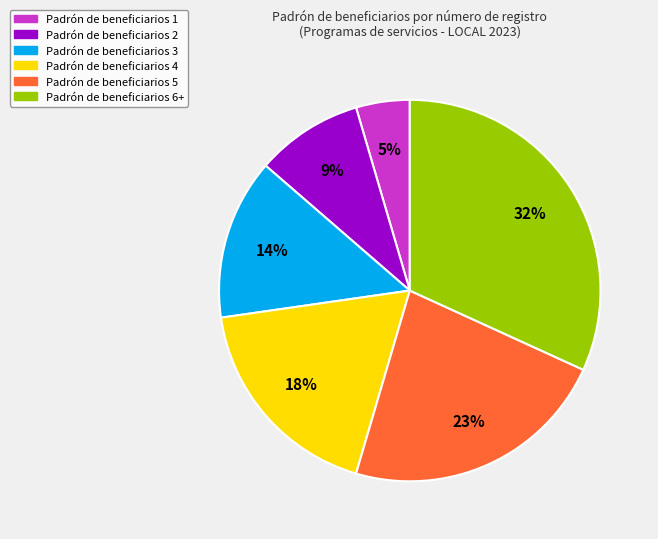

What is the largest slice in the pie chart?

Padrón de beneficiarios 6+